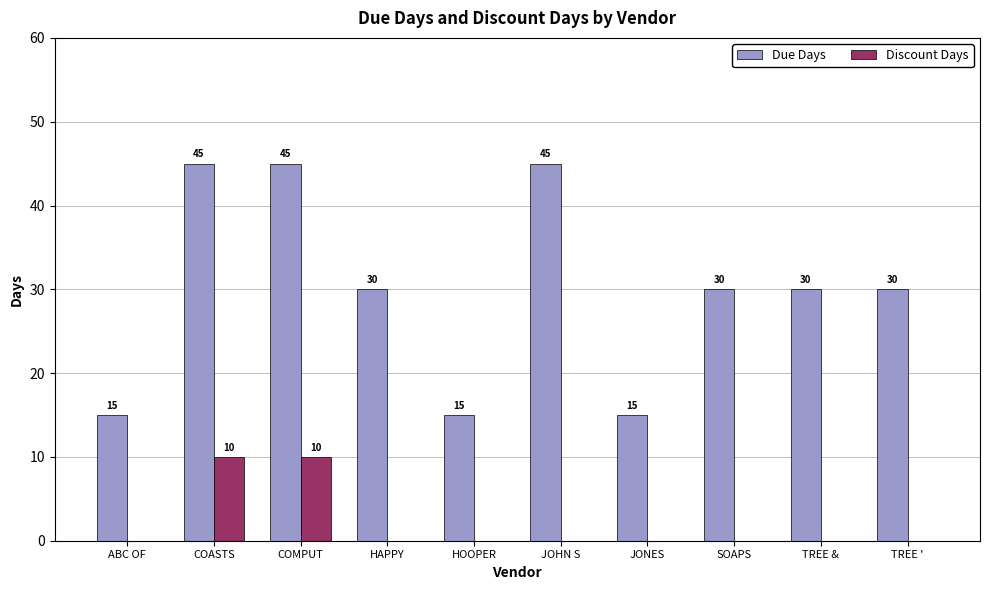

What is the sum of all Discount Days values?

20